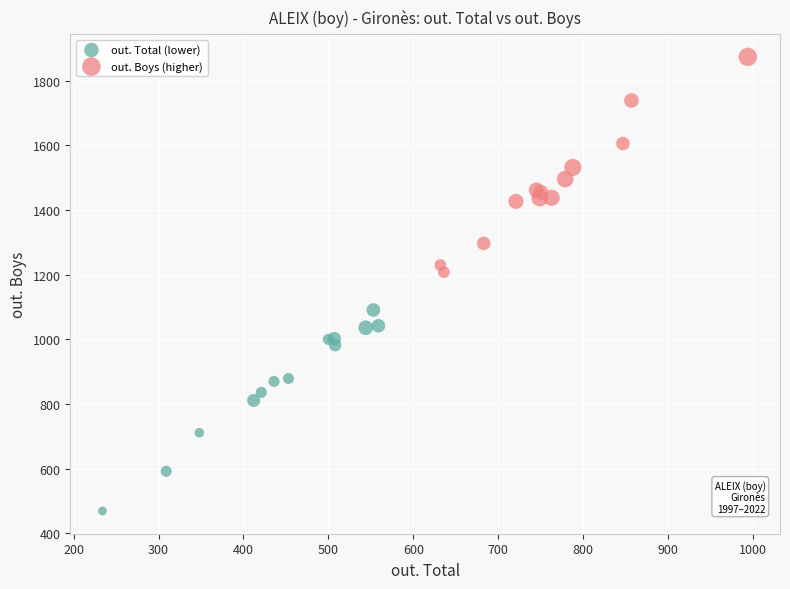

Which series reaches the maximum Y coordinate?

out. Boys (higher)